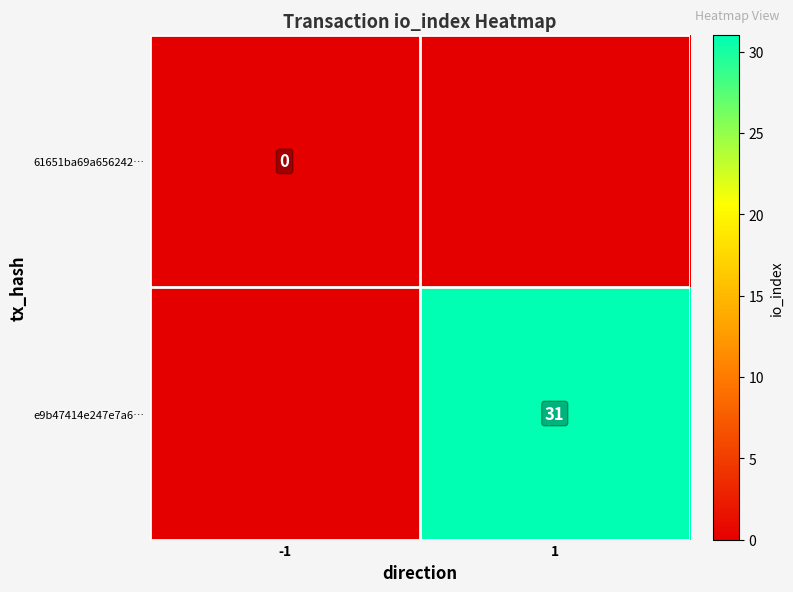

At which category is the sum across all series the highest?

1